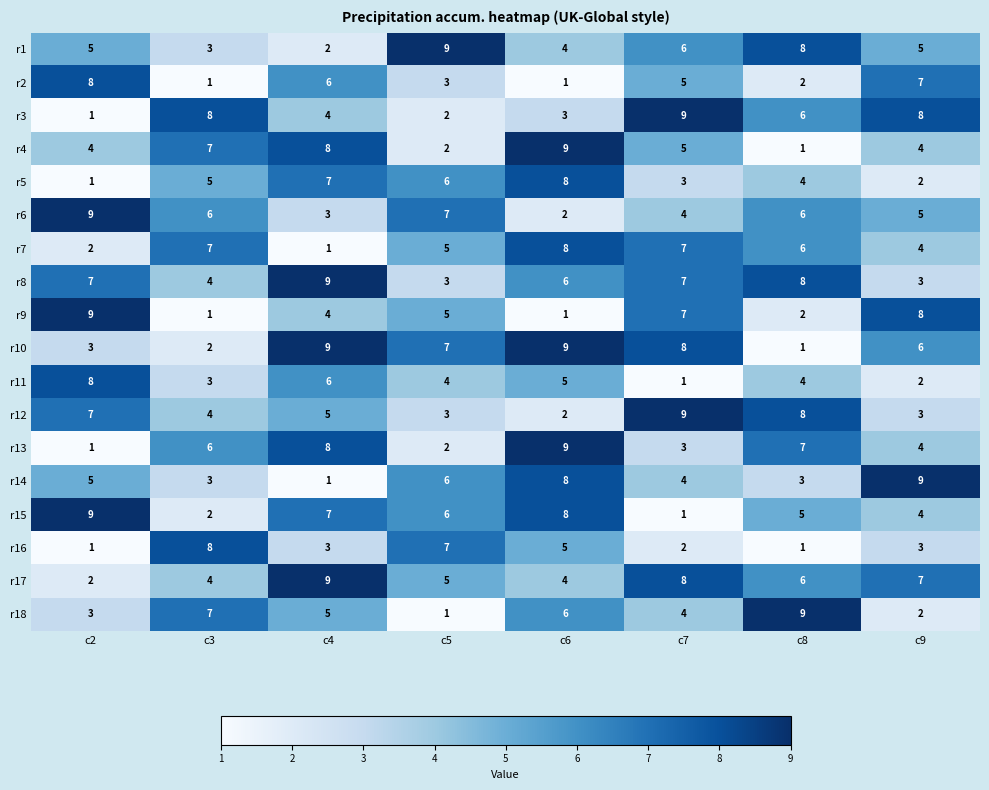

How many series are shown in this chart?

18